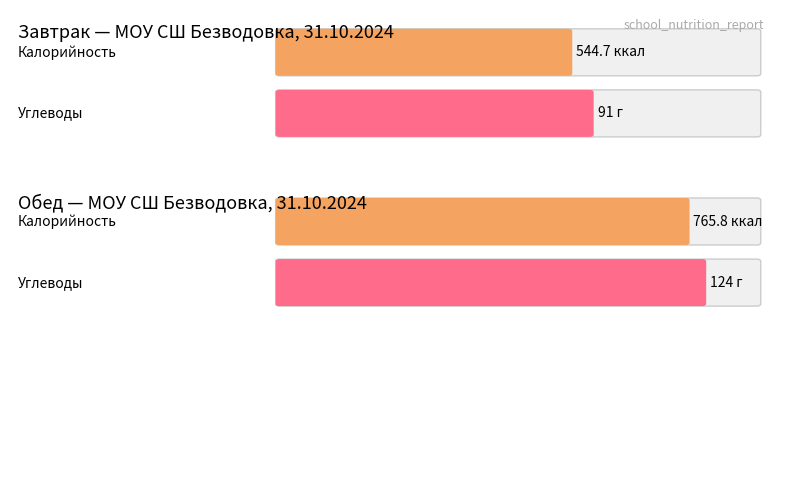

Which series has the largest total across all categories?

Калорийность